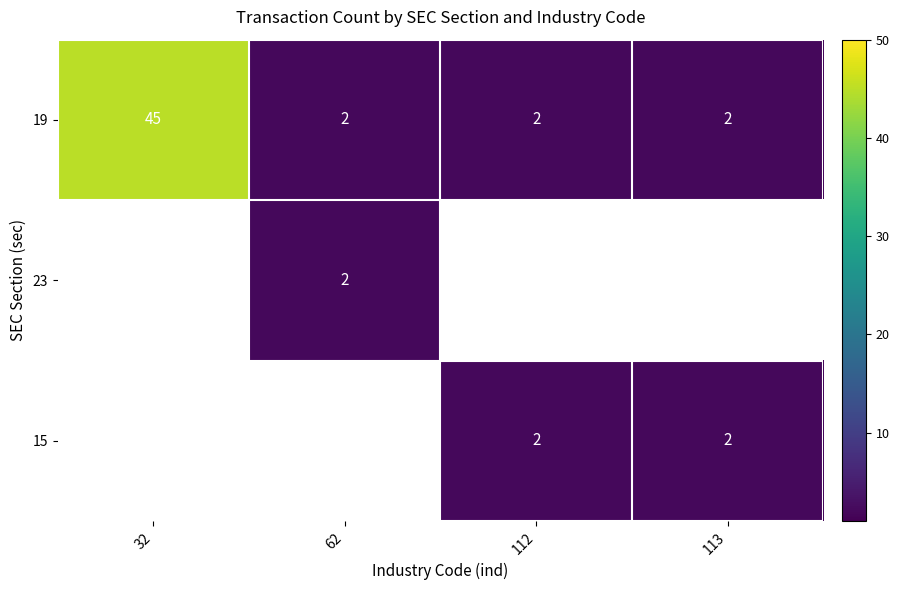

Is it true that 19 equals 1 at 62?

False